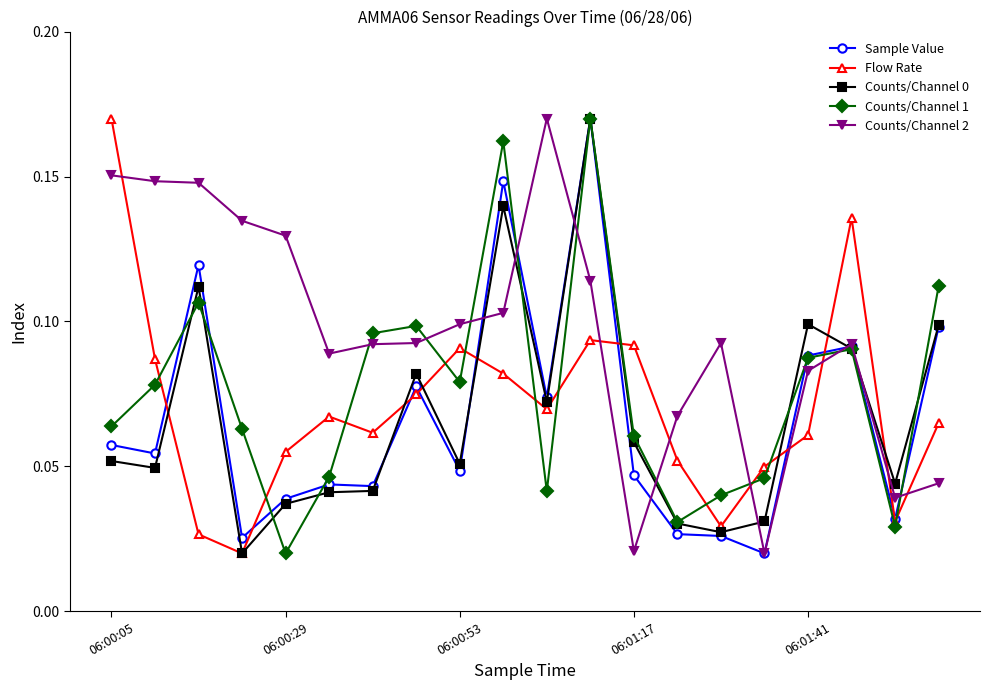

How many Counts/Channel 0 values are between 0 and 1?

20